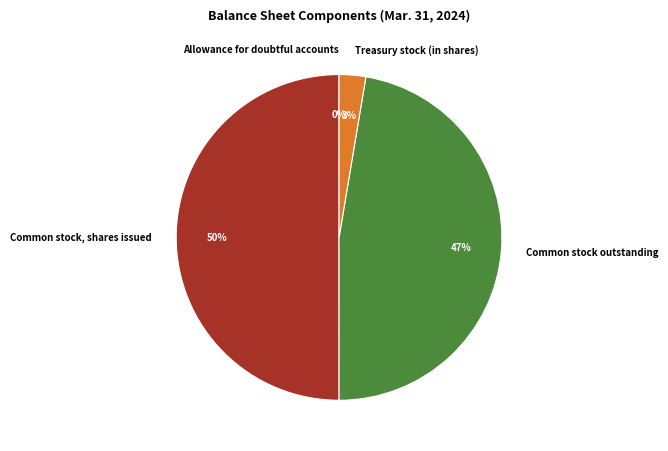

Between Common stock, shares issued and Treasury stock (in shares), which is larger?

Common stock, shares issued